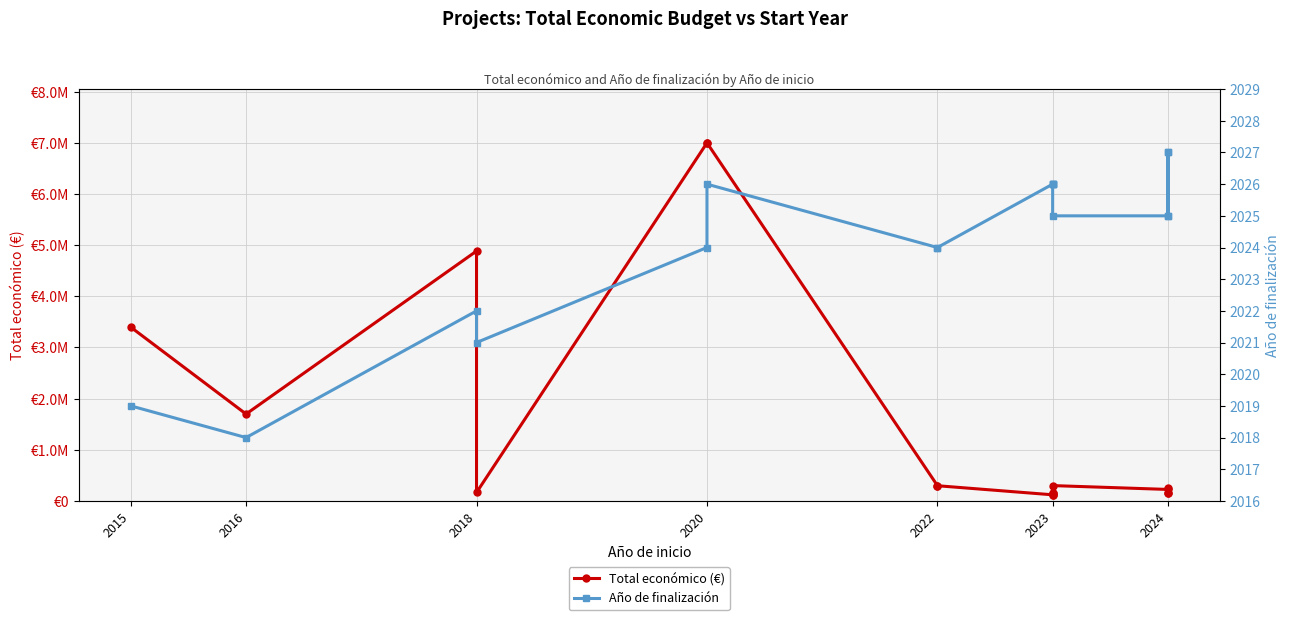

How many values in the Año de finalización series are below 2025?

7